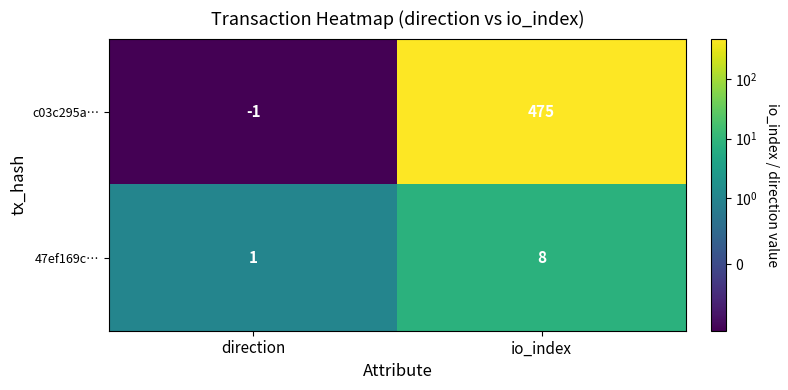

The 47ef169c… series shows 0 at direction. True or false?

False